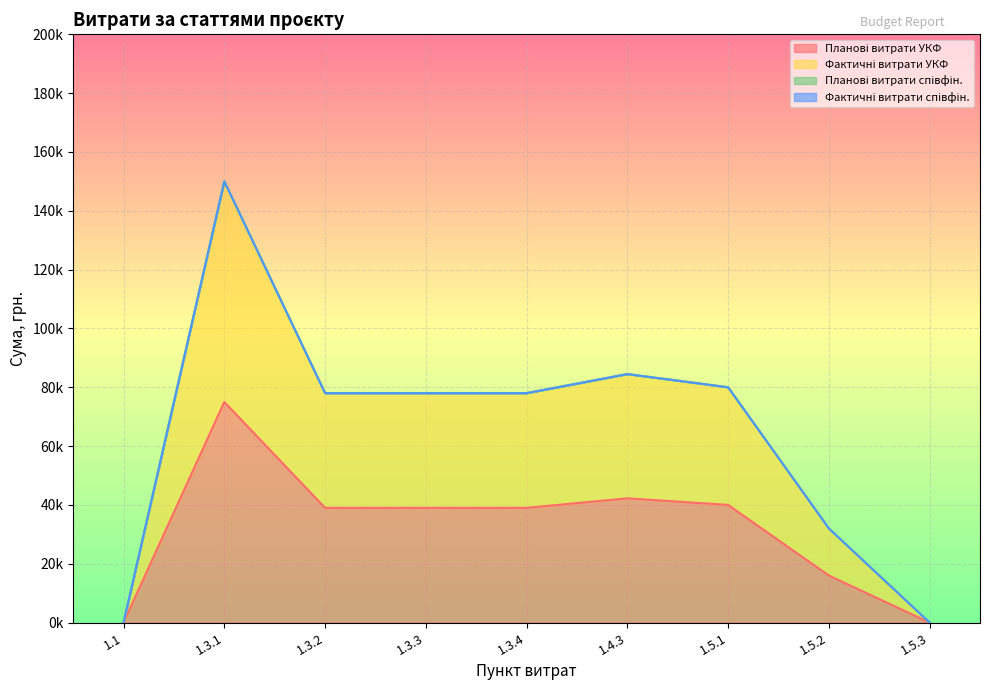

The value of Планові витрати УКФ at 1.3.4 is 39000. True or false?

True